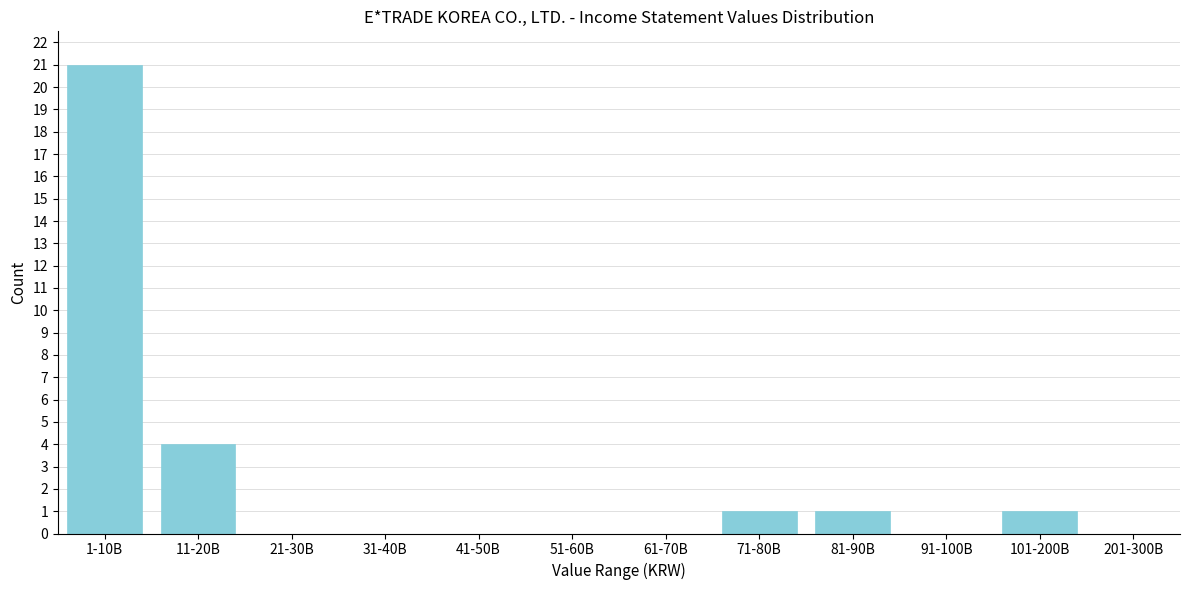

Reading right to left, what are all the values shown in this chart?

201-300B=0	101-200B=1	91-100B=0	81-90B=1	71-80B=1	61-70B=0	51-60B=0	41-50B=0	31-40B=0	21-30B=0	11-20B=4	1-10B=21